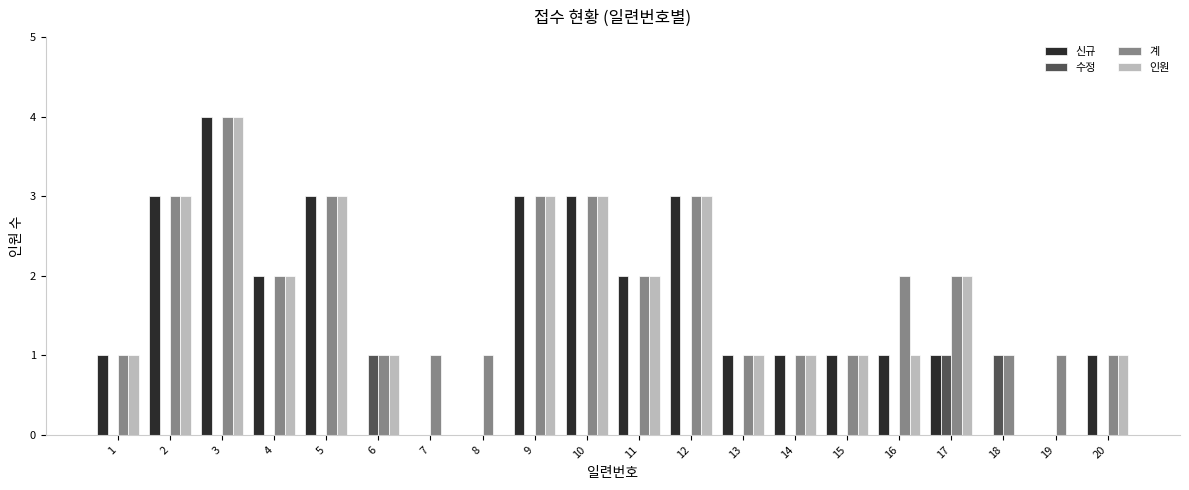

Count the number of categories in the chart.

20